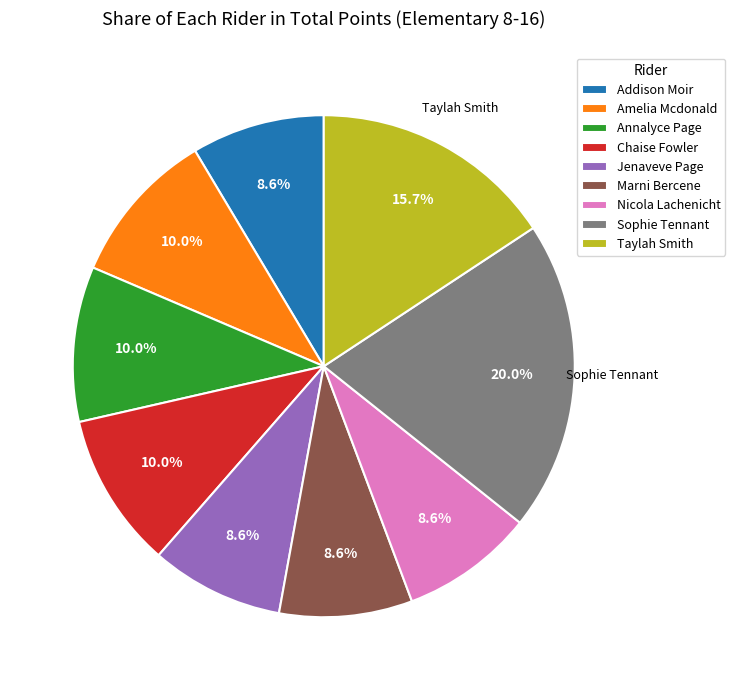

Does Annalyce Page represent more than half of the total?

No